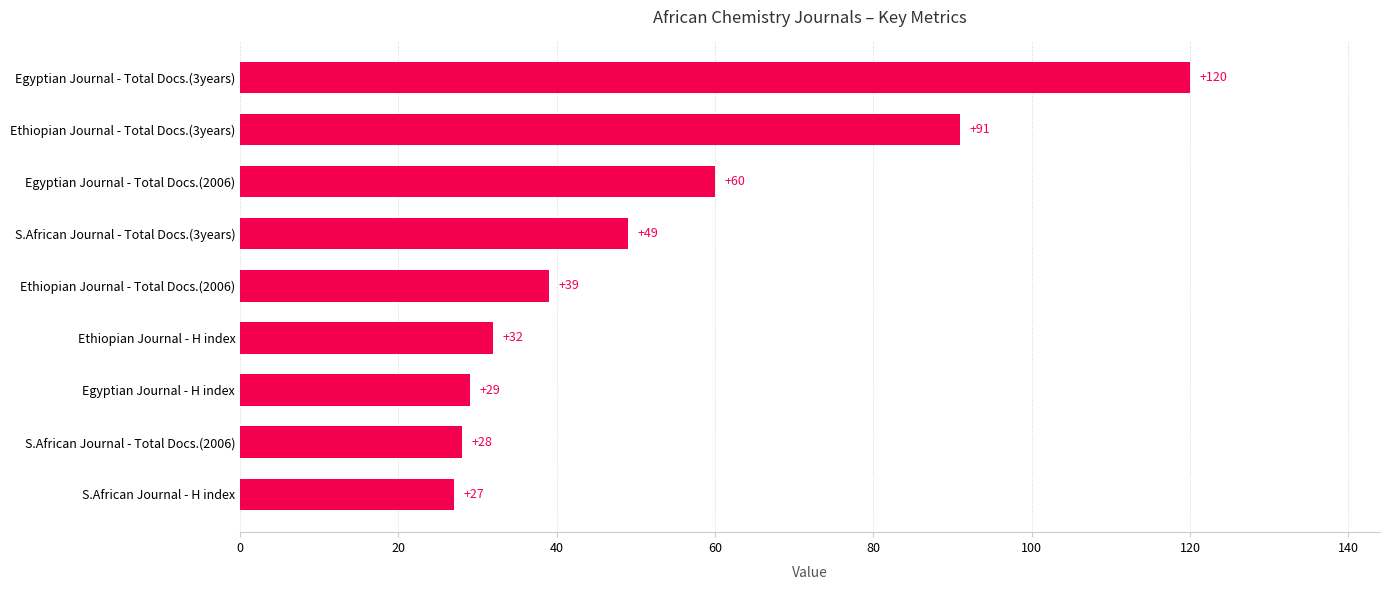

What is the sum of all values?

475